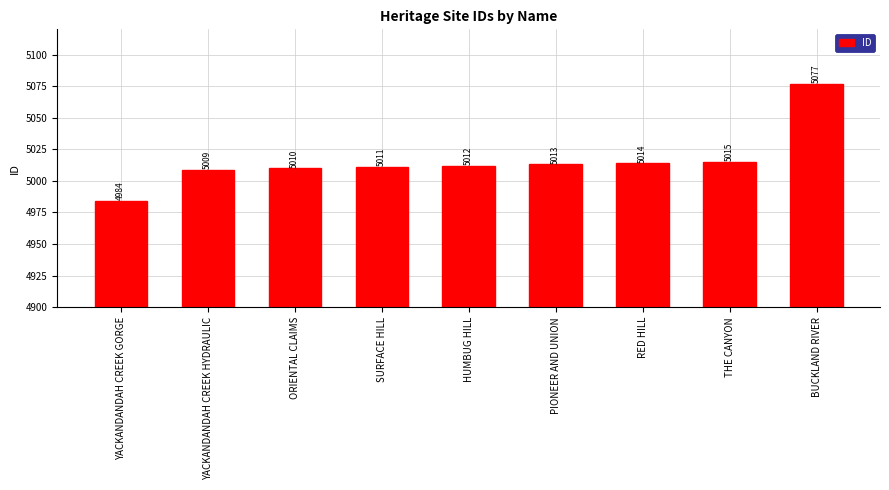

What is the label of the 4th bar from the left?

SURFACE HILL